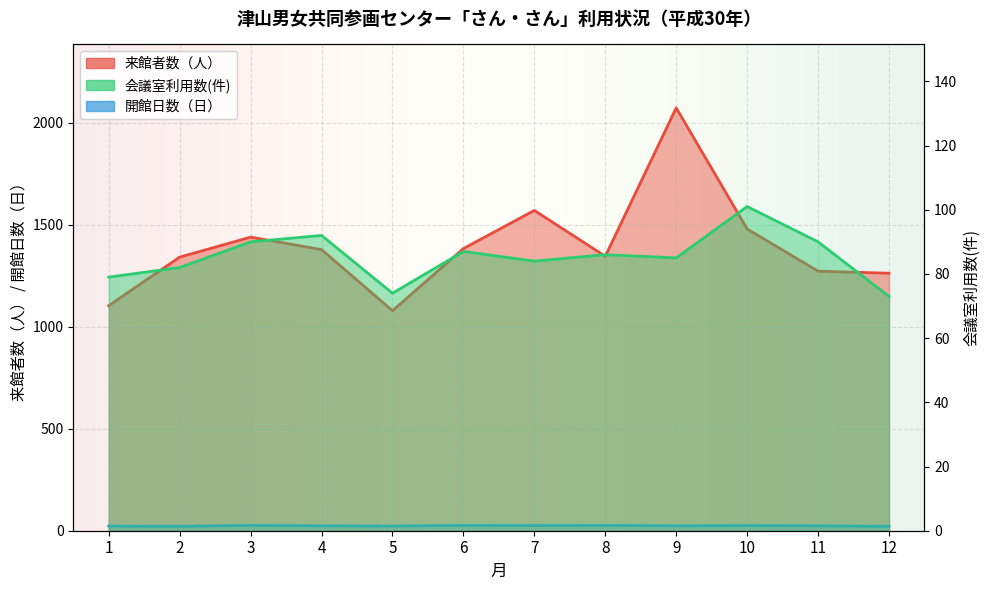

Which series has the widest spread of values?

来館者数（人）